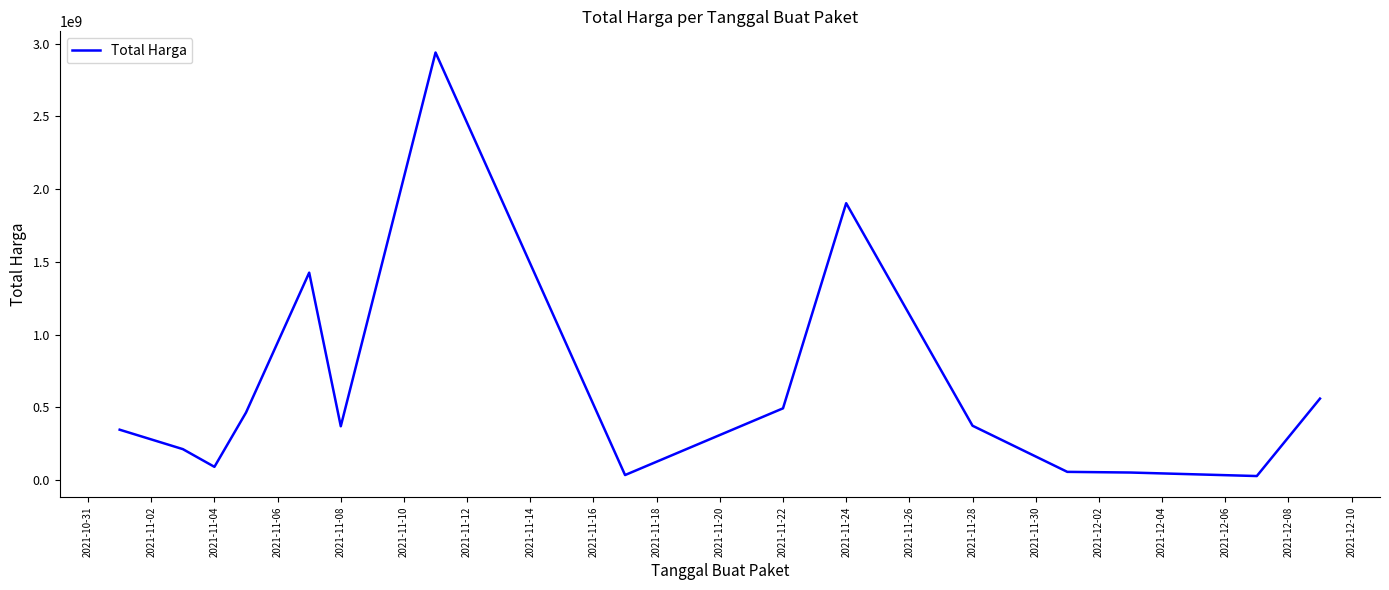

What is the greatest value displayed?

2939433240